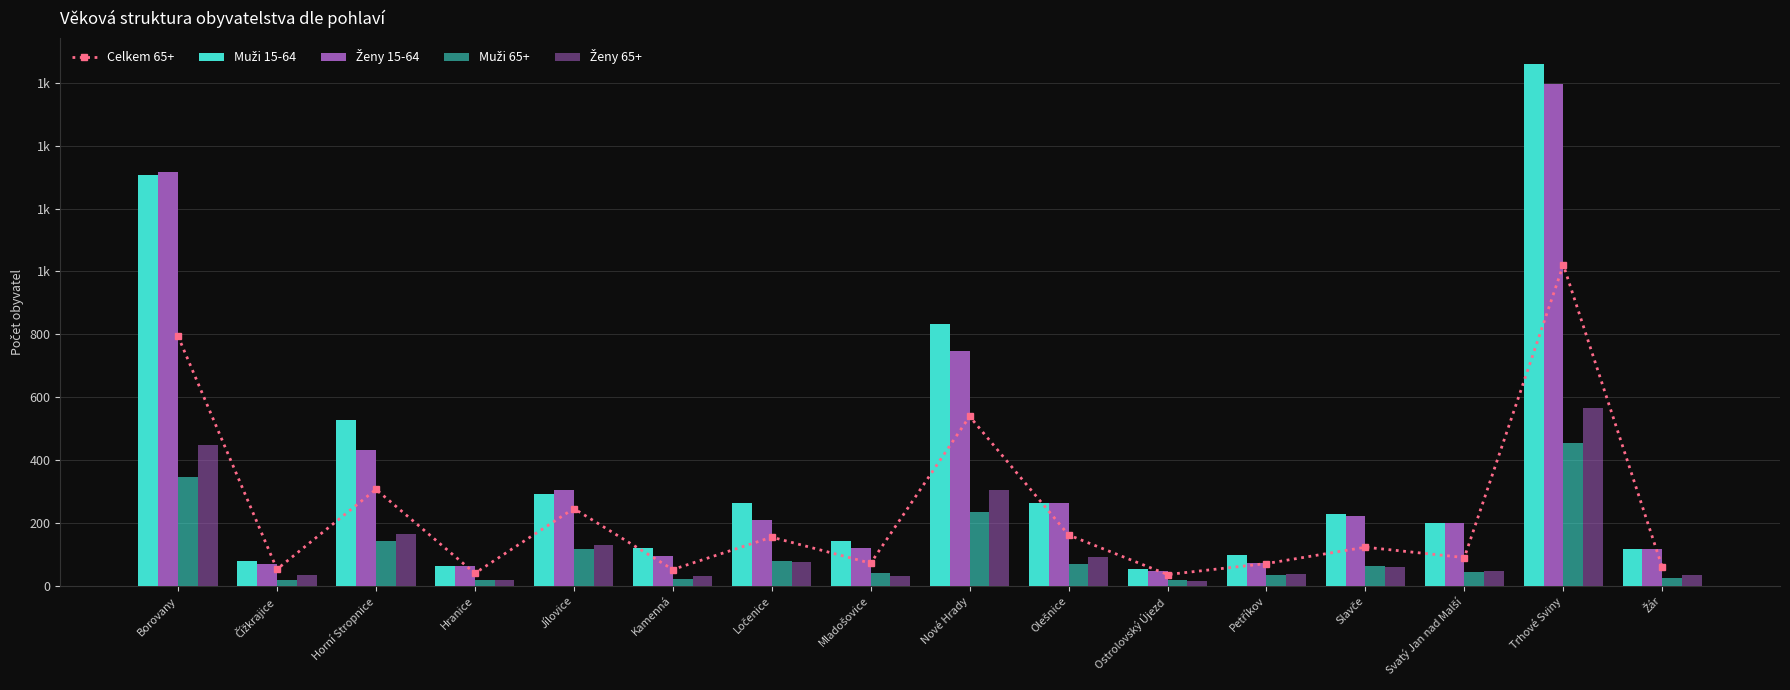

What is the difference between the highest and lowest values at Nové Hrady?

600